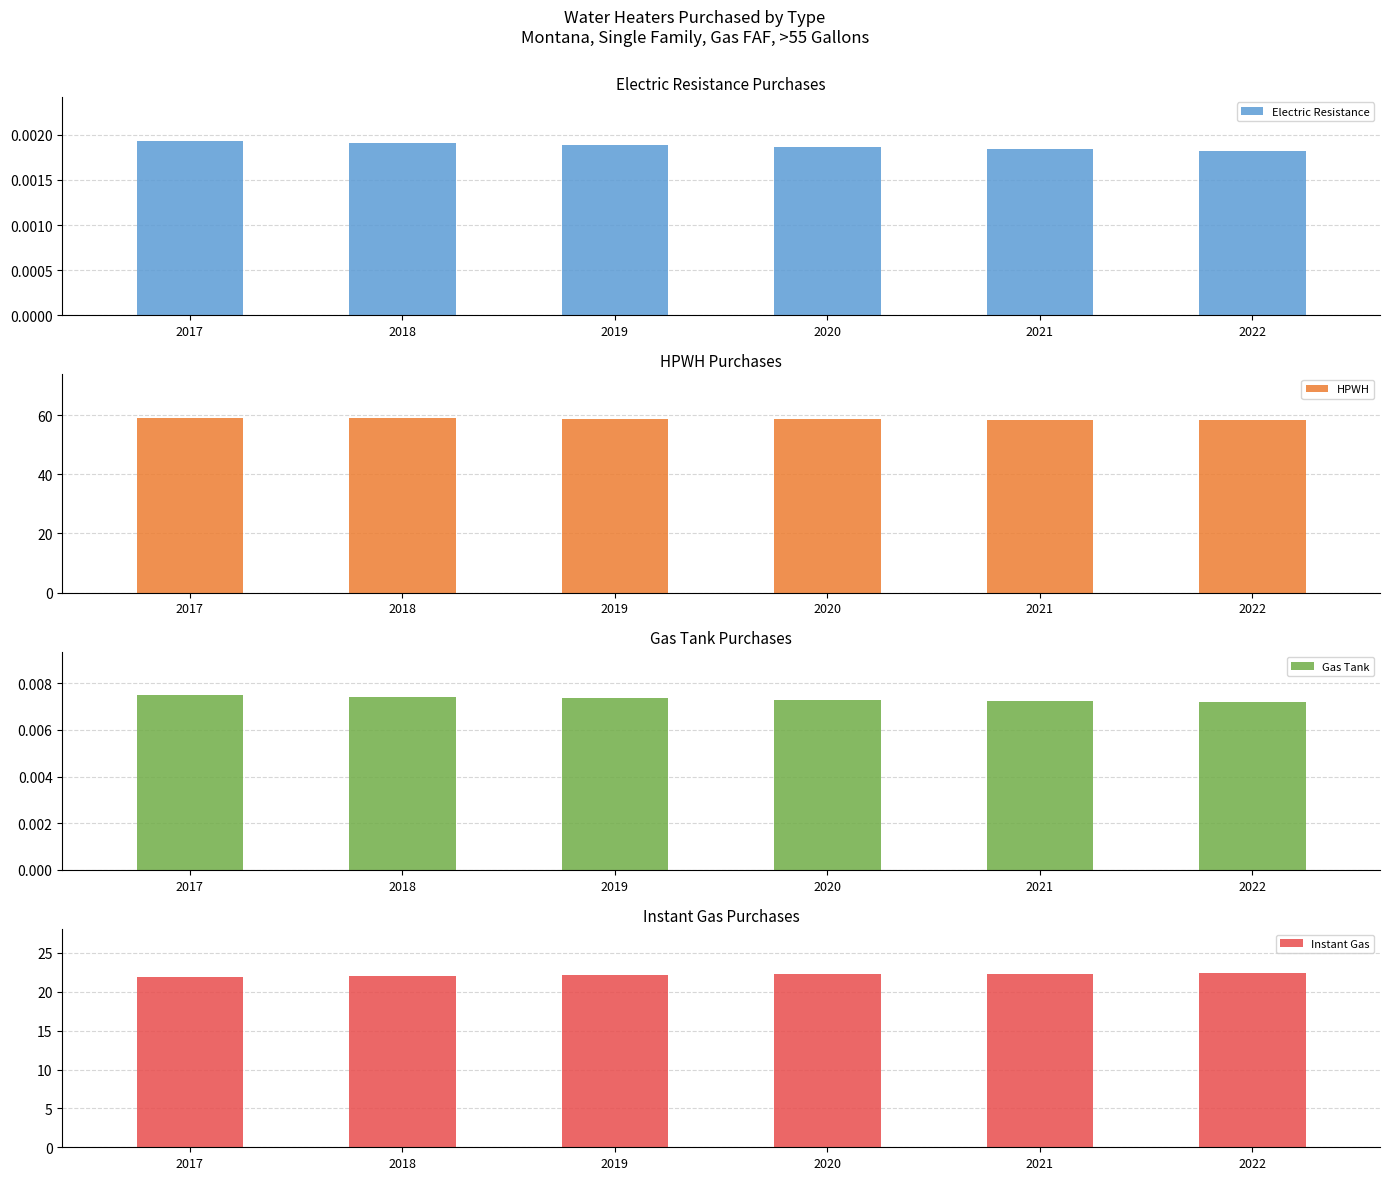

How many Electric Resistance values are between 0 and 1?

6